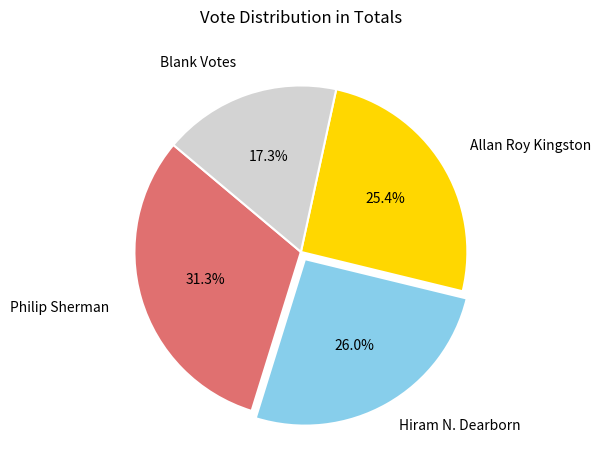

Is there a majority slice in this chart?

No